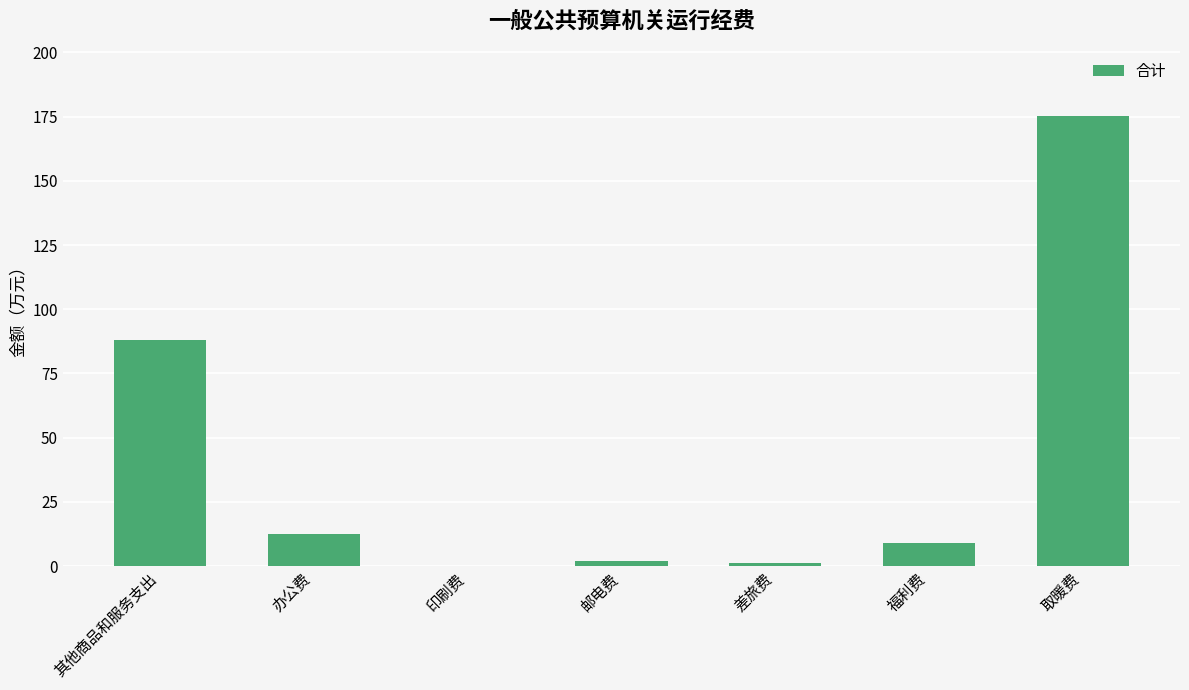

Which label corresponds to the largest value in the chart?

取暖费